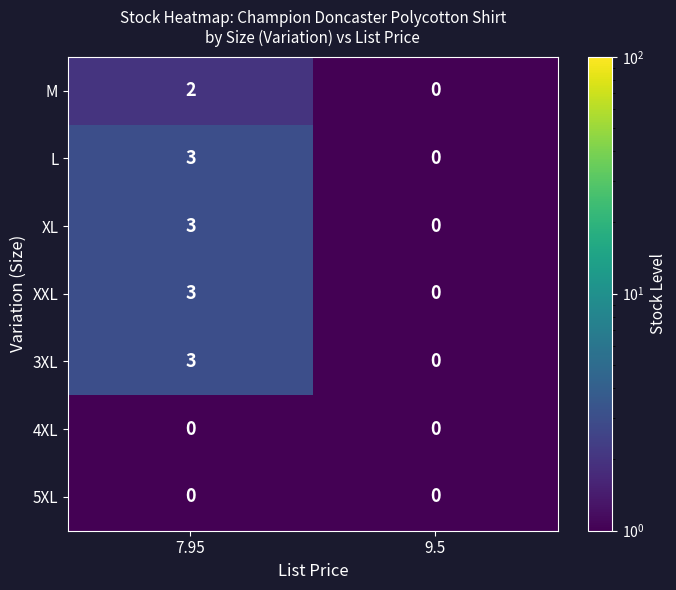

What is the difference between the highest and lowest values at 7.95?

3